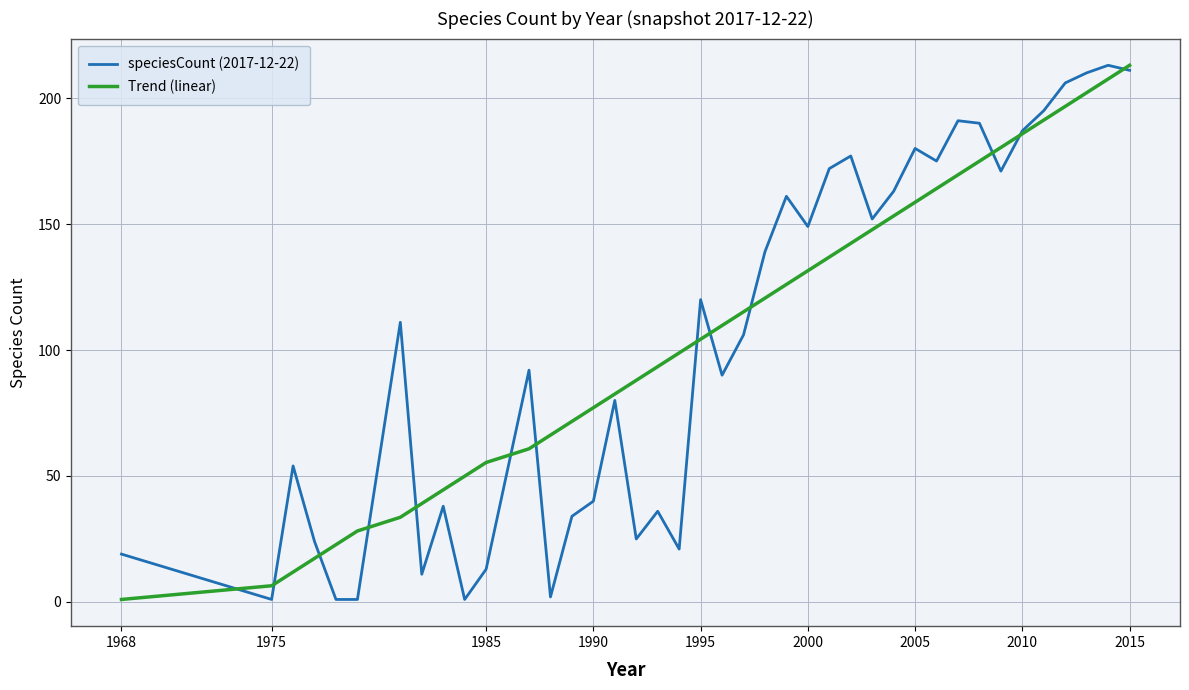

What is the greatest value displayed?

213.0